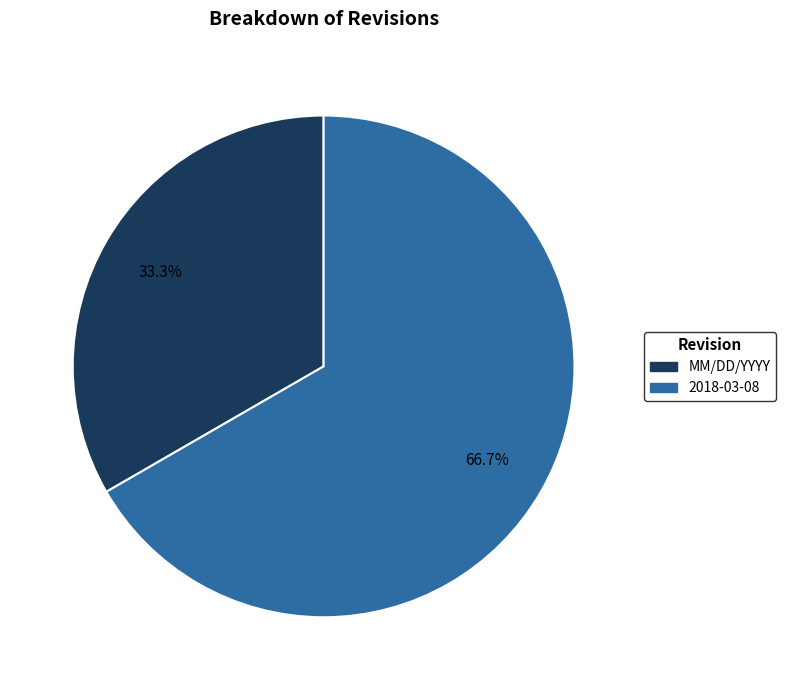

What is the ratio of the value at MM/DD/YYYY to the value at 2018-03-08?

0.5